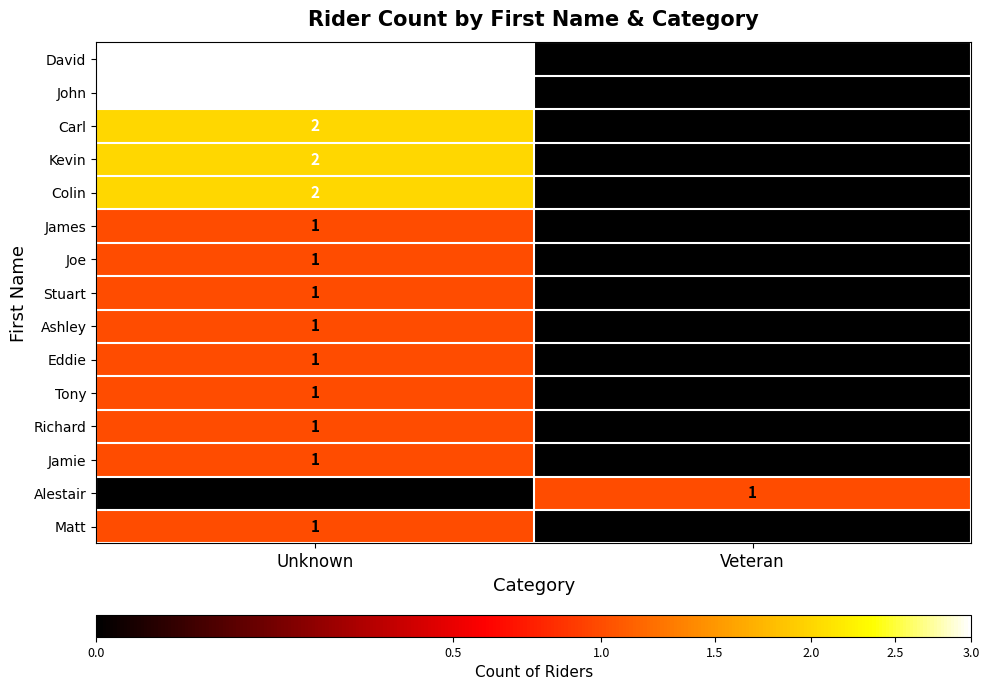

The Tony series shows 1 at Unknown. True or false?

True